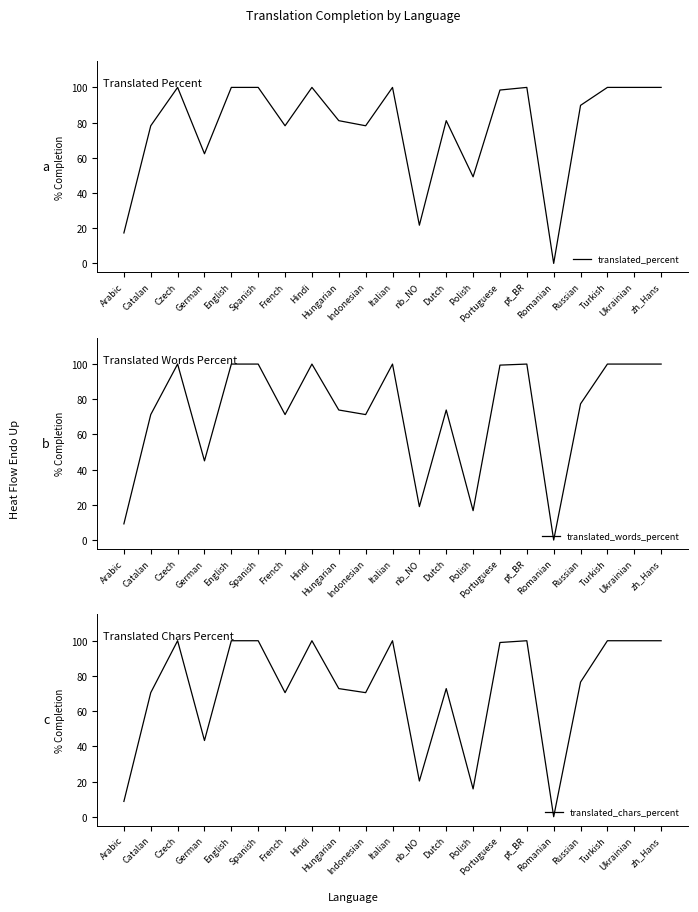

How many lines are shown in the chart?

3